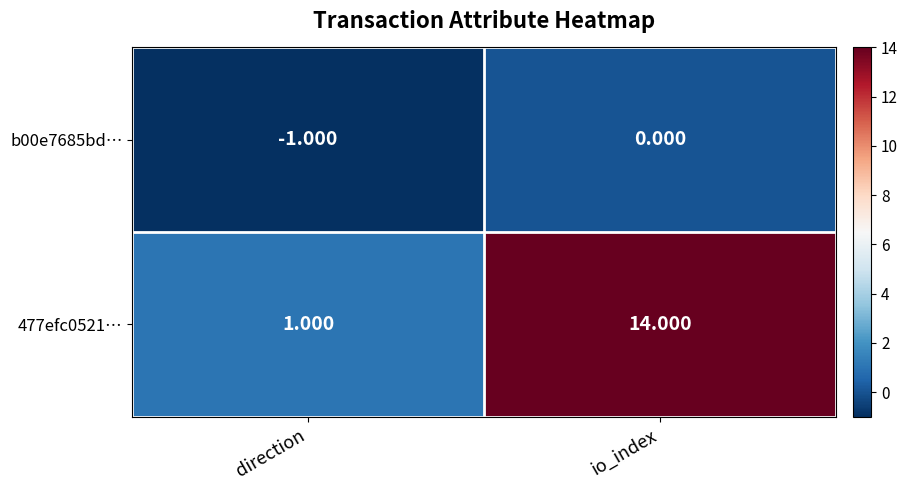

Which category has the lowest value across all series?

direction